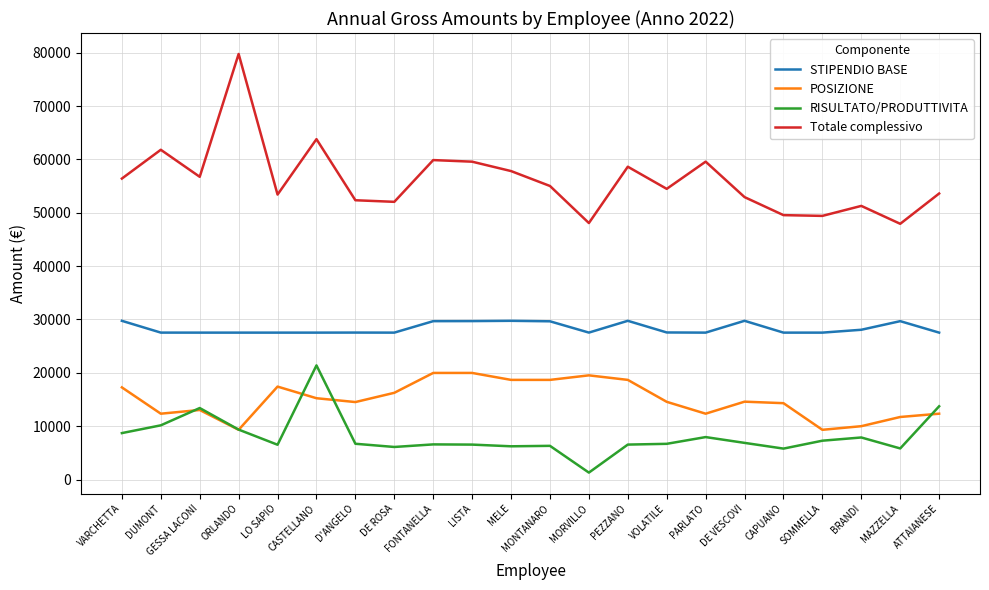

Is this an area chart (filled region under the line)?

No